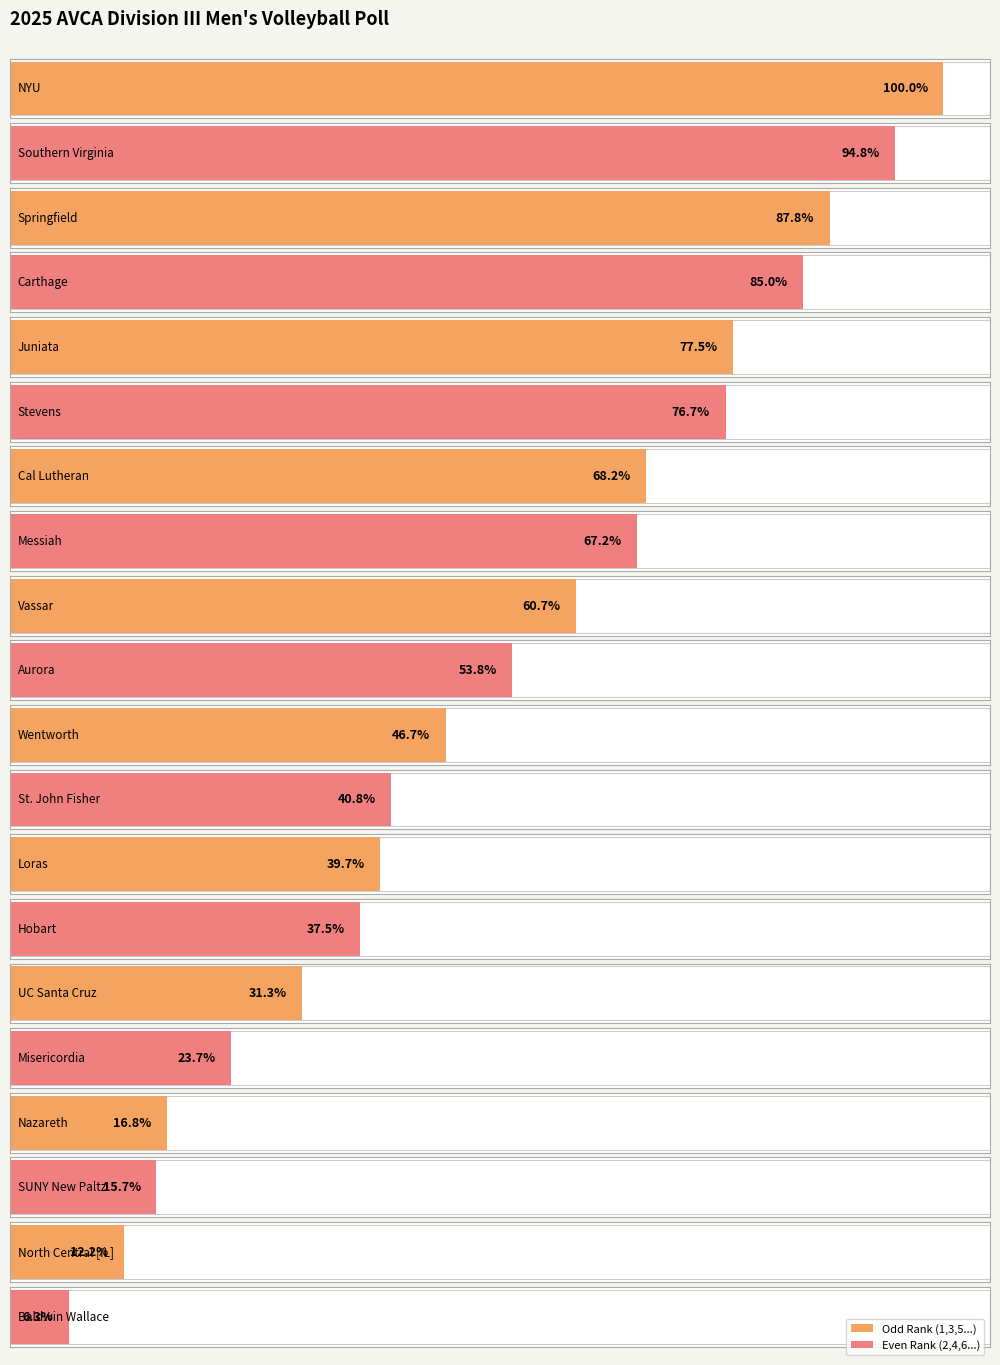

What position from the left is Carthage?

4